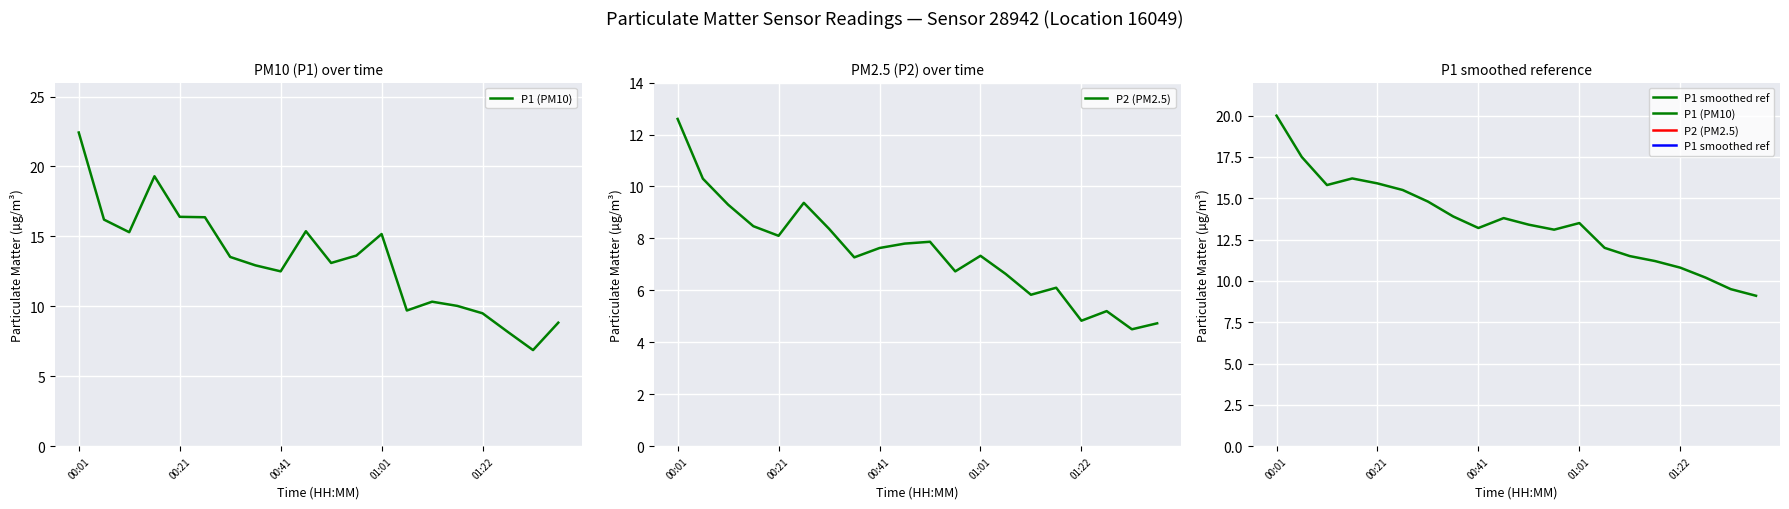

Reading left to right, transcribe all the data shown in this chart.

P1 (PM10): 22.4	16.2	15.3	19.3	16.4	16.4	13.5	12.9	12.5	15.4	13.1	13.6	15.2	9.7	10.3	10.0	9.5	8.2	6.9	8.8
P2 (PM2.5): 12.6	10.3	9.3	8.5	8.1	9.4	8.4	7.3	7.6	7.8	7.9	6.7	7.3	6.6	5.8	6.1	4.8	5.2	4.5	4.7
P1 smoothed ref: 20.0	17.5	15.8	16.2	15.9	15.5	14.8	13.9	13.2	13.8	13.4	13.1	13.5	12.0	11.5	11.2	10.8	10.2	9.5	9.1